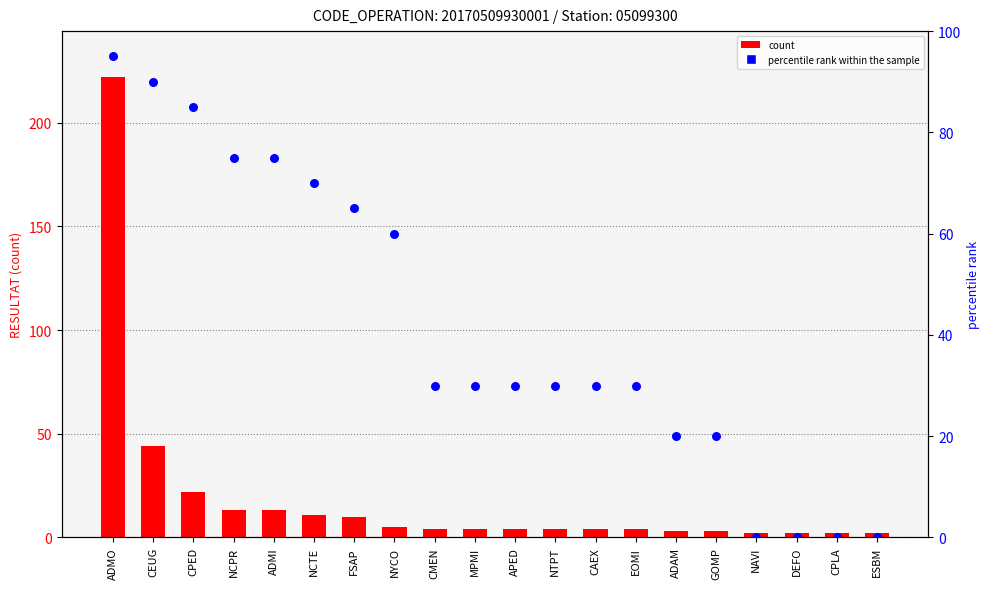

At which category is the sum across all series the highest?

ADMO